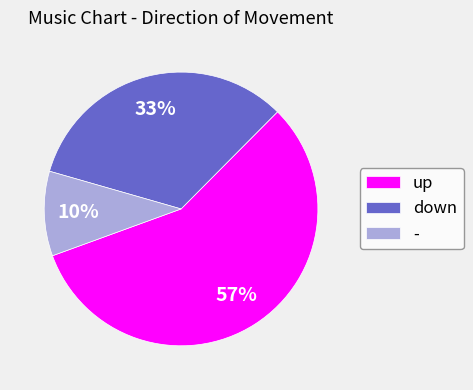

To the nearest percent, what is the difference between the largest and smallest slice percentages?

47%